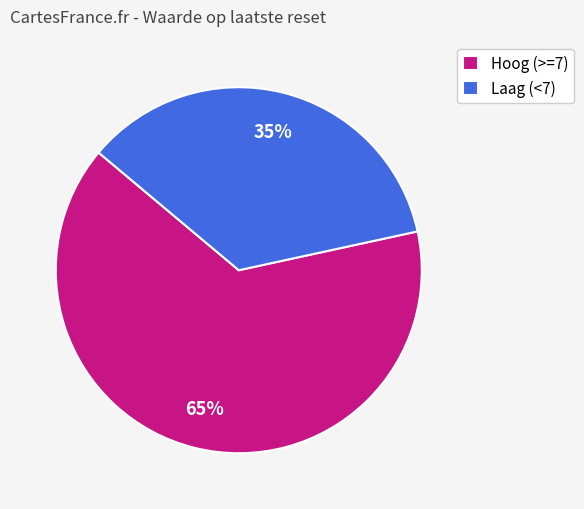

What is the smallest slice in the pie chart?

Laag (<7)